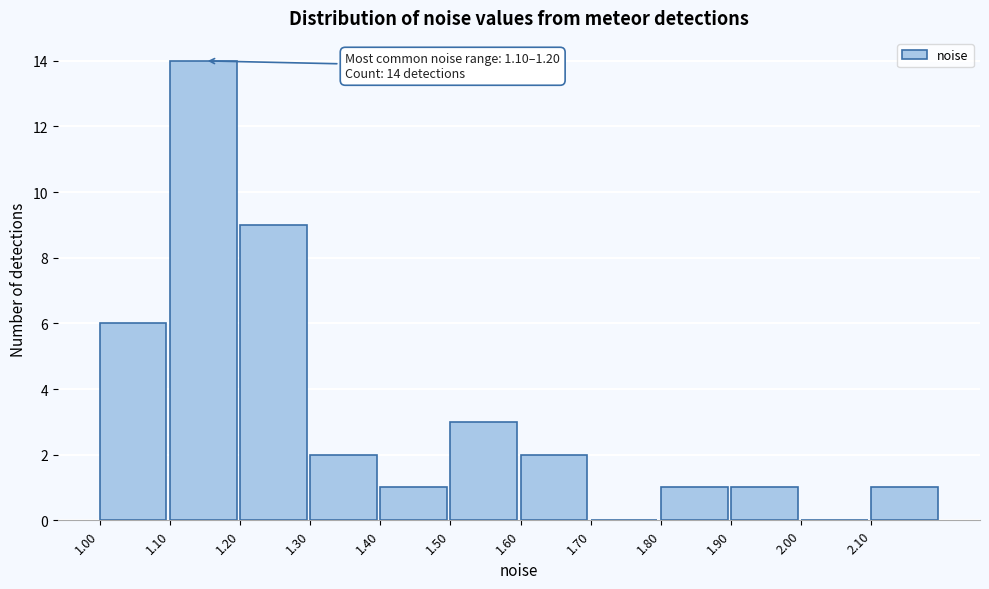

Which range on the x-axis has the tallest bar?

1.1 to 1.2